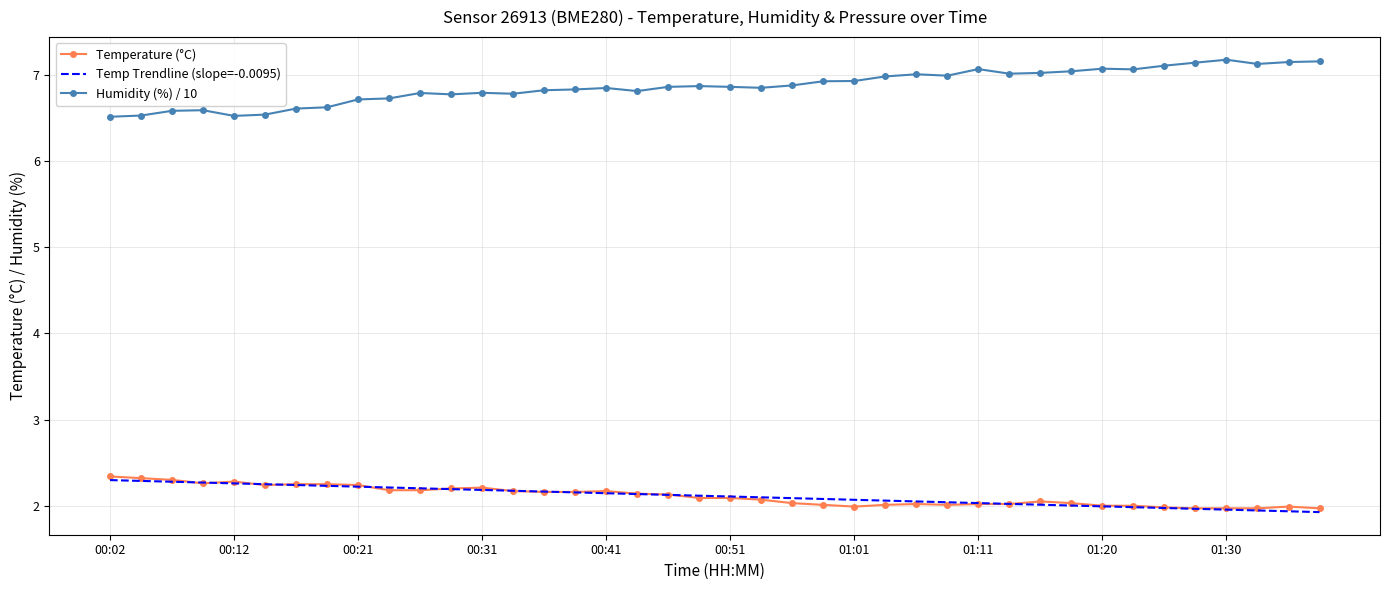

Which series has the largest total across all categories?

Humidity (%) / 10